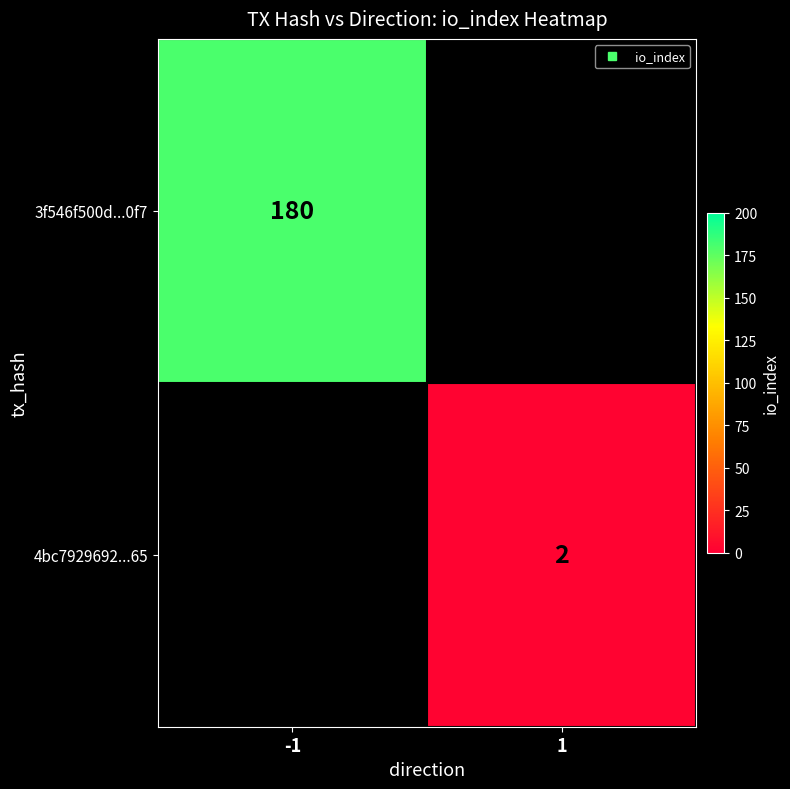

List the labels in order of 3f546f500d...0f7 value, largest first.

-1, 1